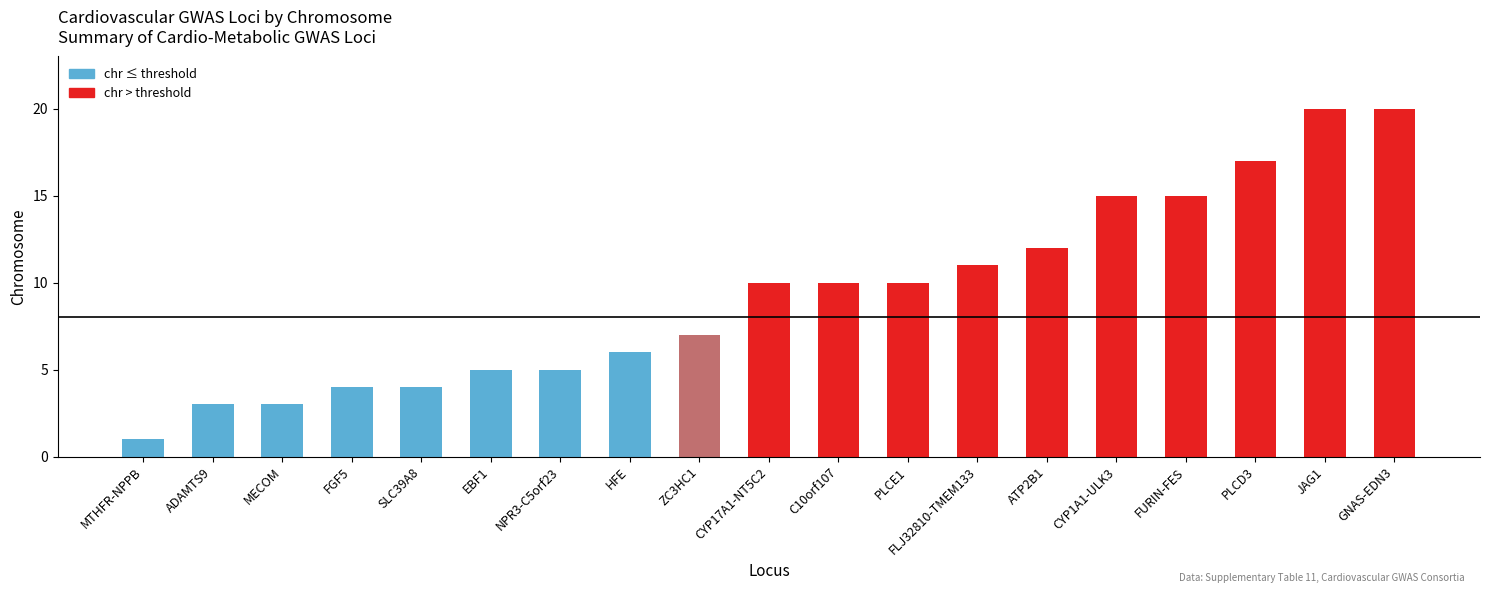

What is the change in value from HFE to FLJ32810-TMEM133?

+5